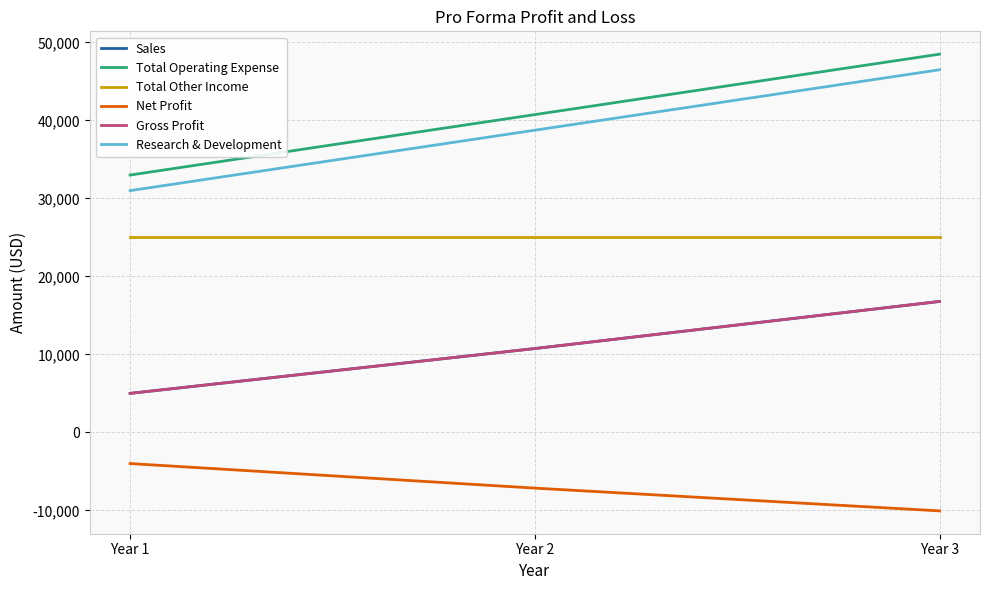

Is this an area chart (filled region under the line)?

No